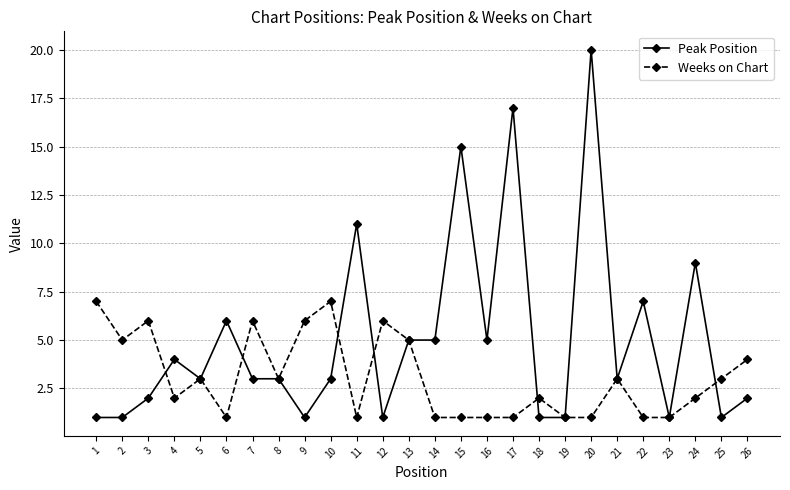

At 10, list the series in order from smallest to largest.

Peak Position, Weeks on Chart